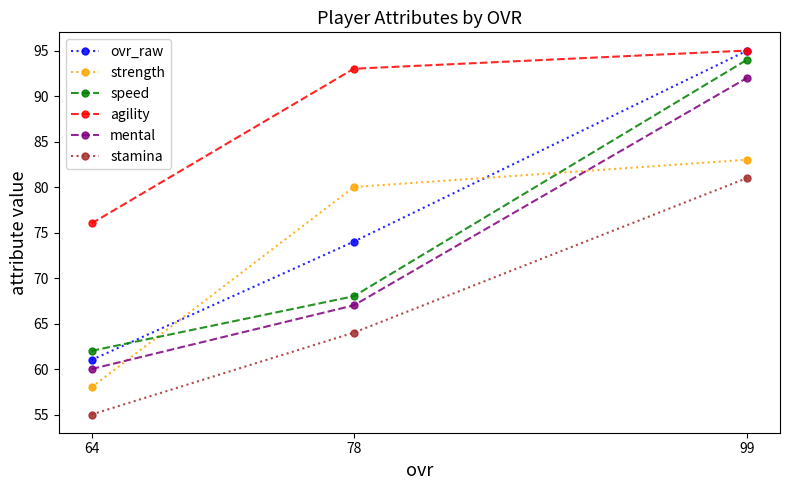

What is the sum of the ovr_raw values at 64 and 99?

156